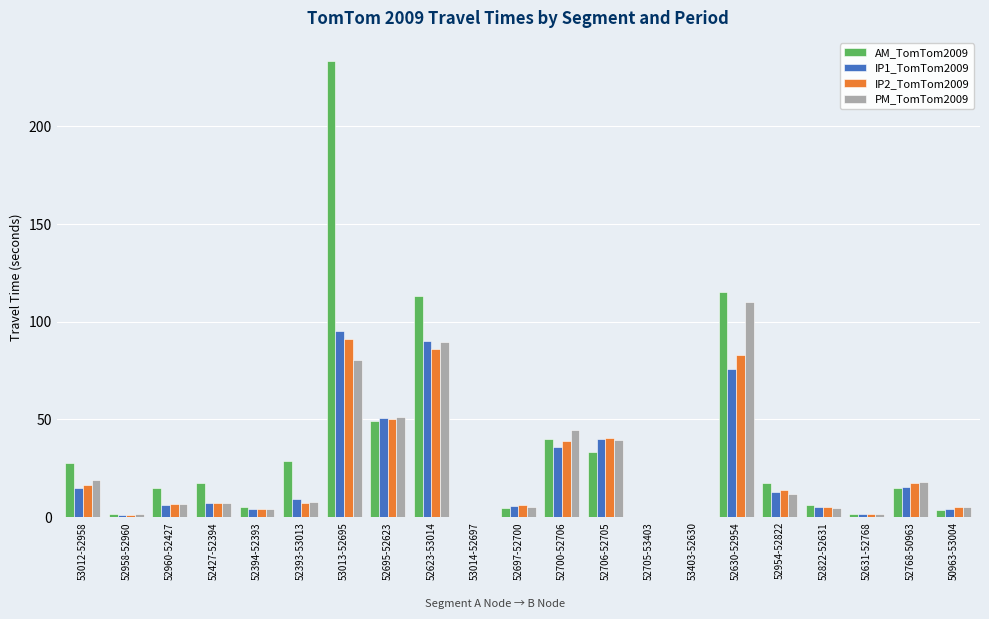

What is the sum of all IP1_TomTom2009 values?

475.3